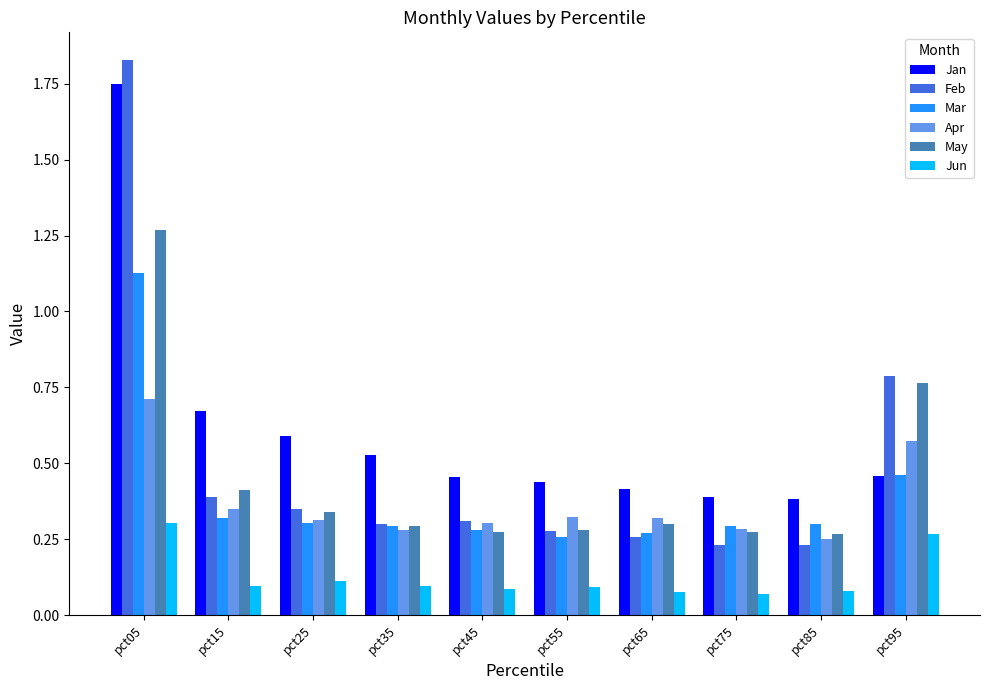

Which series has the largest range (max minus min)?

Feb